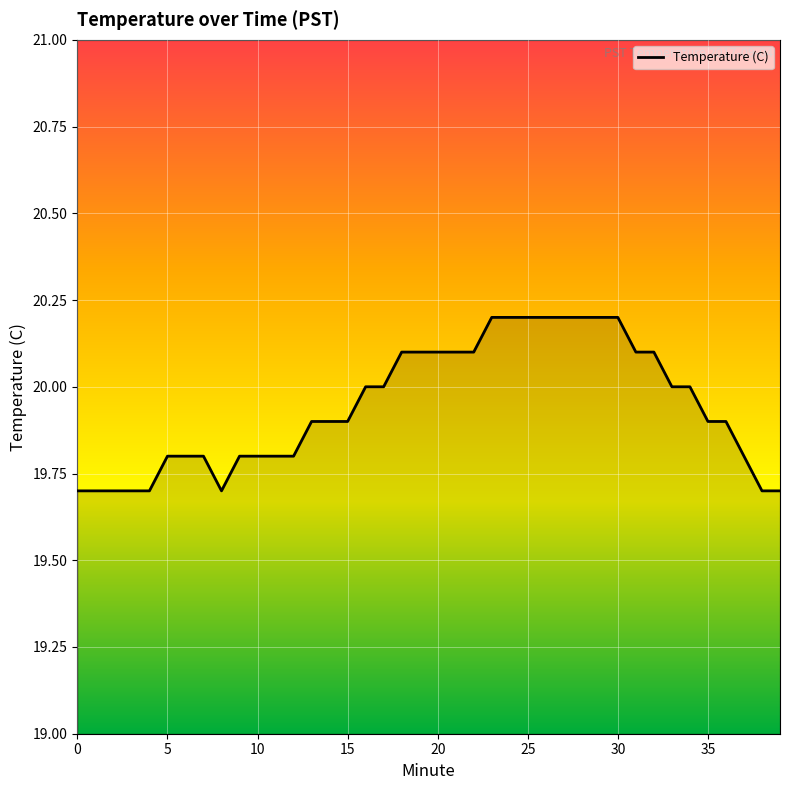

What is the greatest value displayed?

20.2